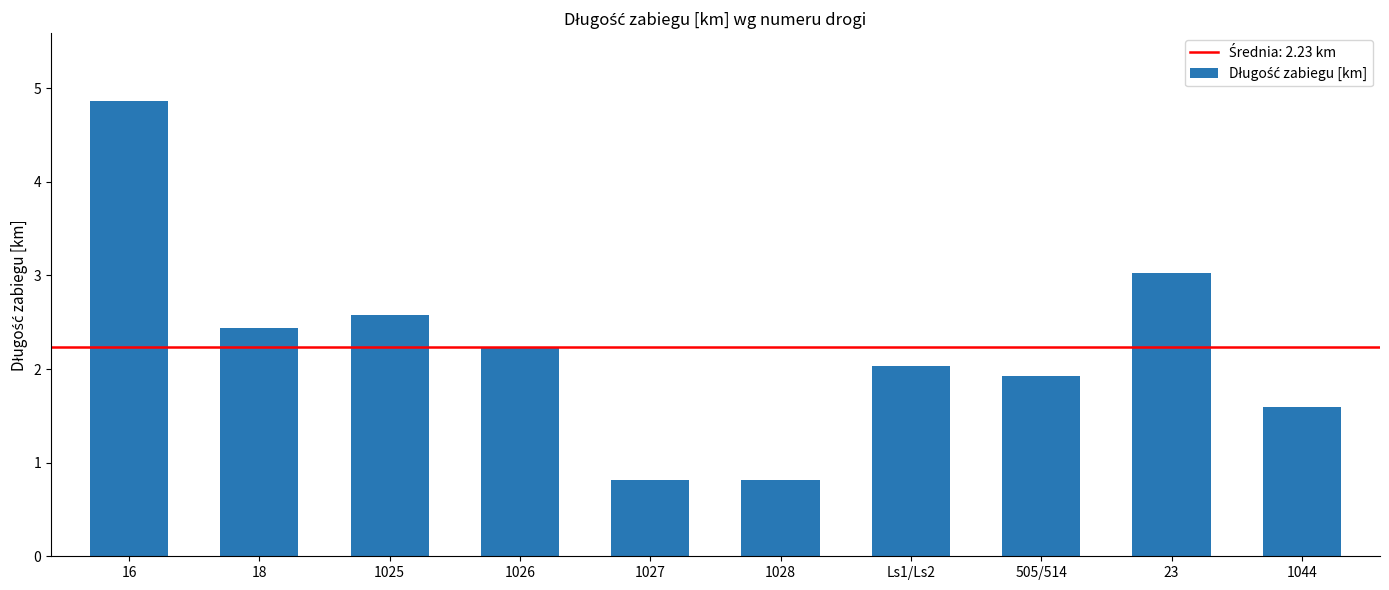

The value at Ls1/Ls2 is 2.0. True or false?

True